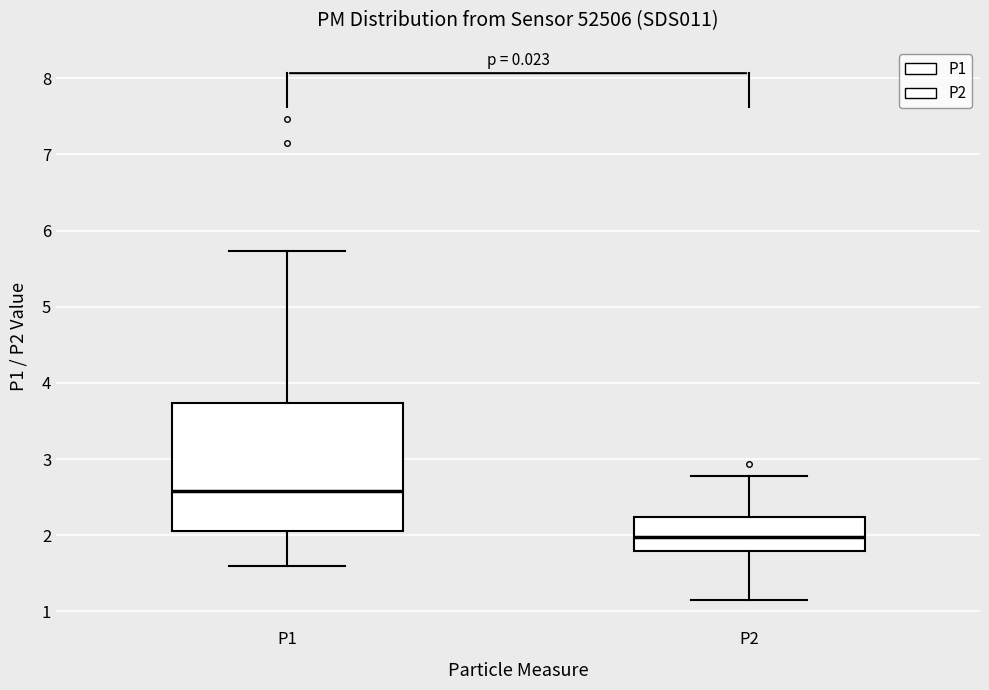

Comparing the boxes themselves (not the whiskers), which one is the tallest?

P1